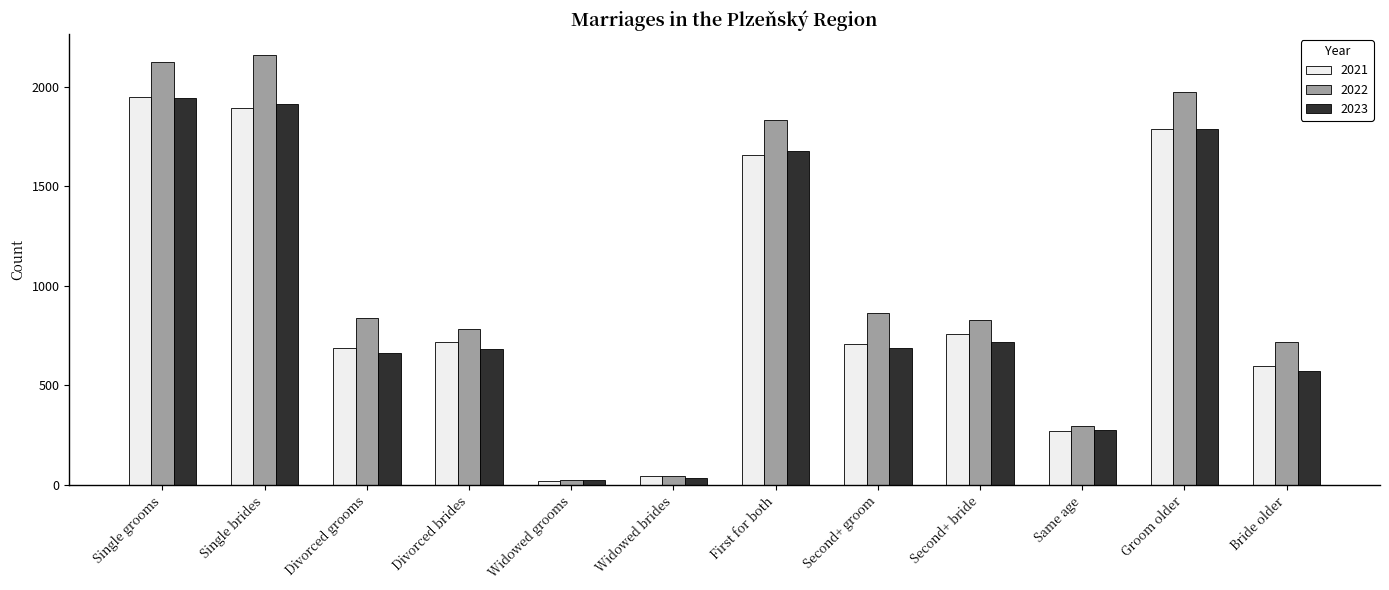

How many categories are shown in the chart?

12